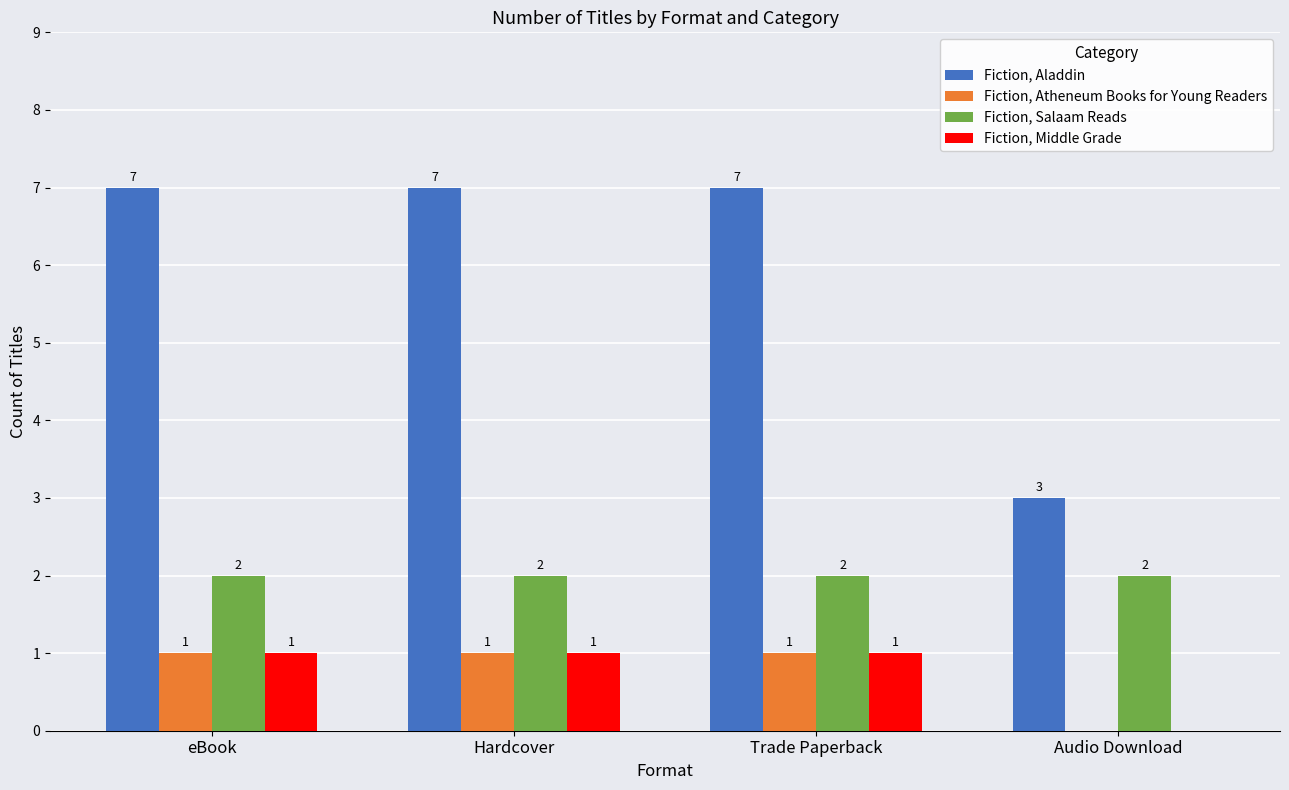

What are all the series names shown in the legend?

Fiction, Aladdin, Fiction, Atheneum Books for Young Readers, Fiction, Salaam Reads, Fiction, Middle Grade